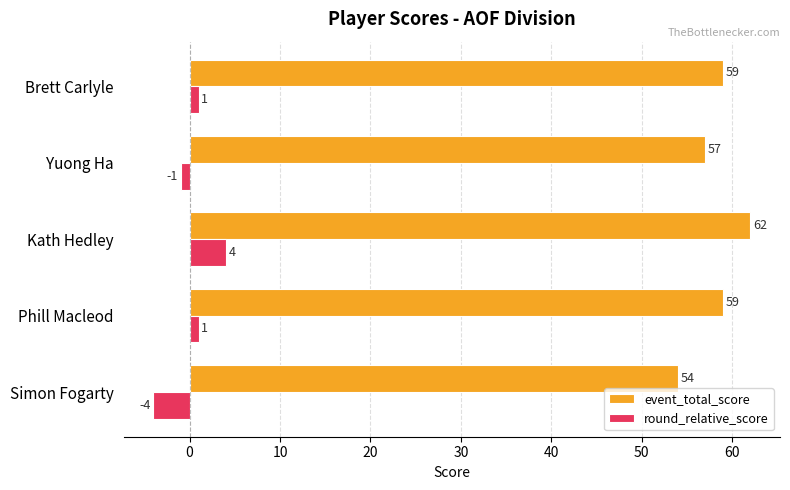

What is the difference between the maximum and minimum values in the event_total_score series?

8